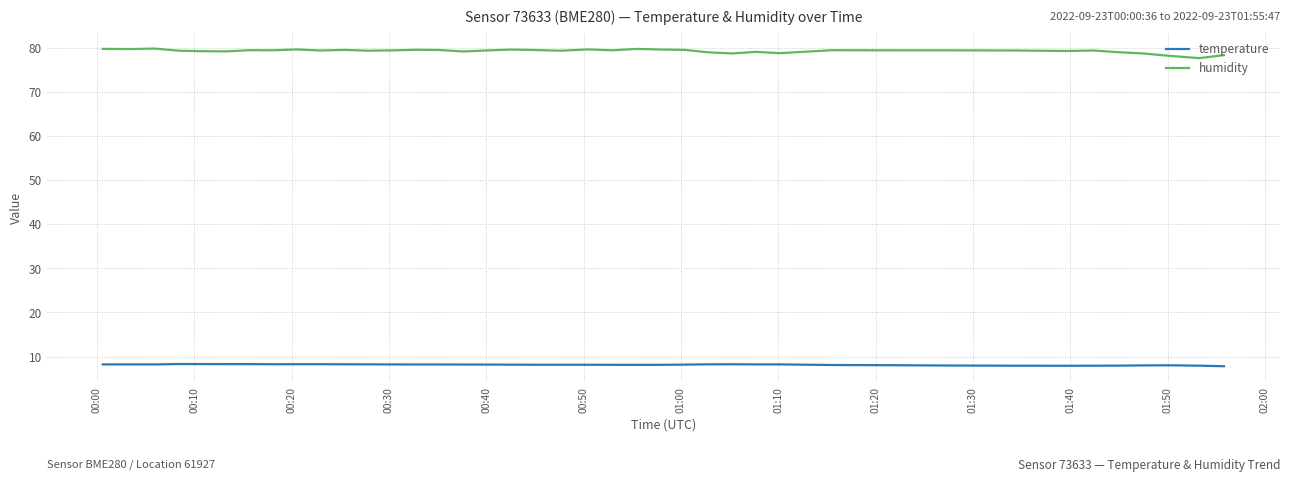

True or false: humidity and temperature cross at least once.

False